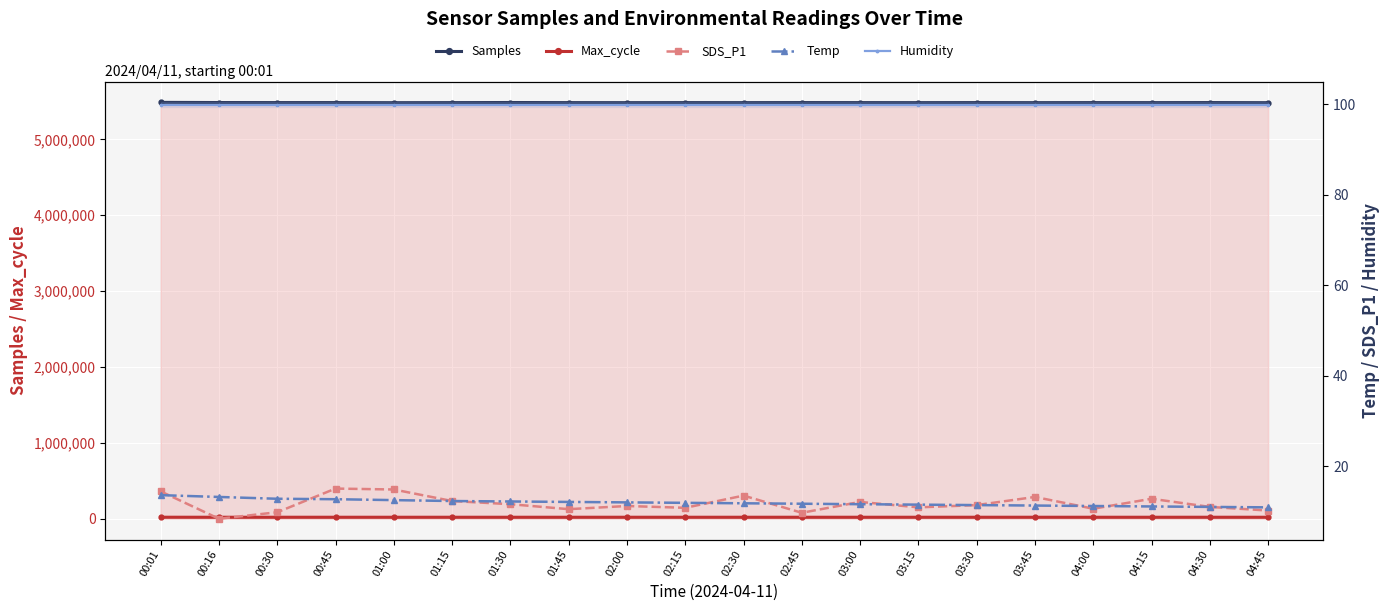

Which series changed the most between 02:00 and 04:45?

Samples